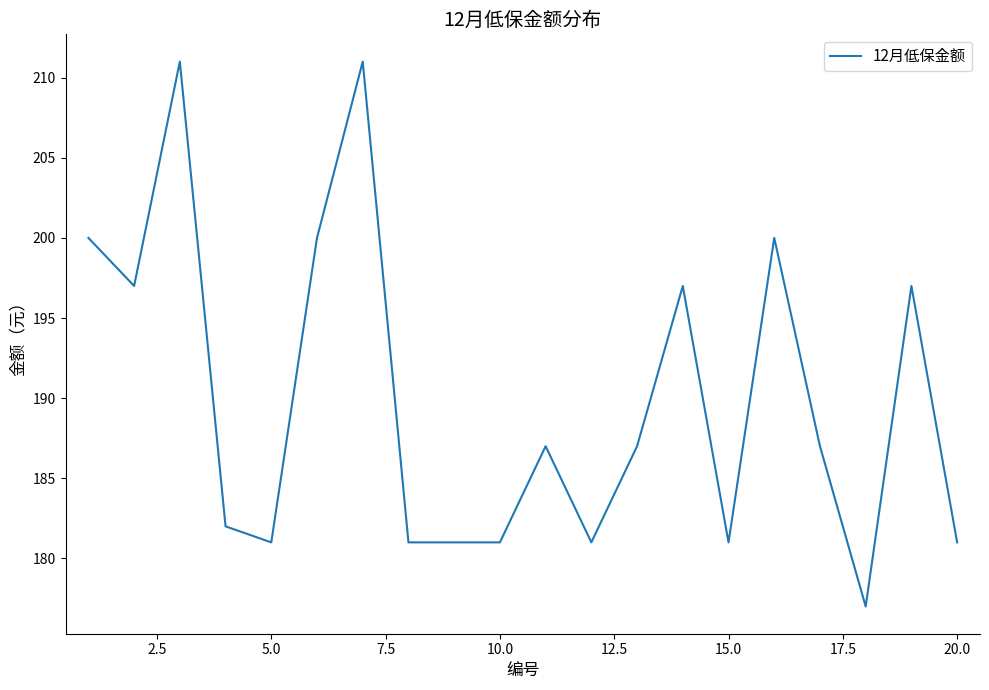

What is the minimum value shown in the chart?

177